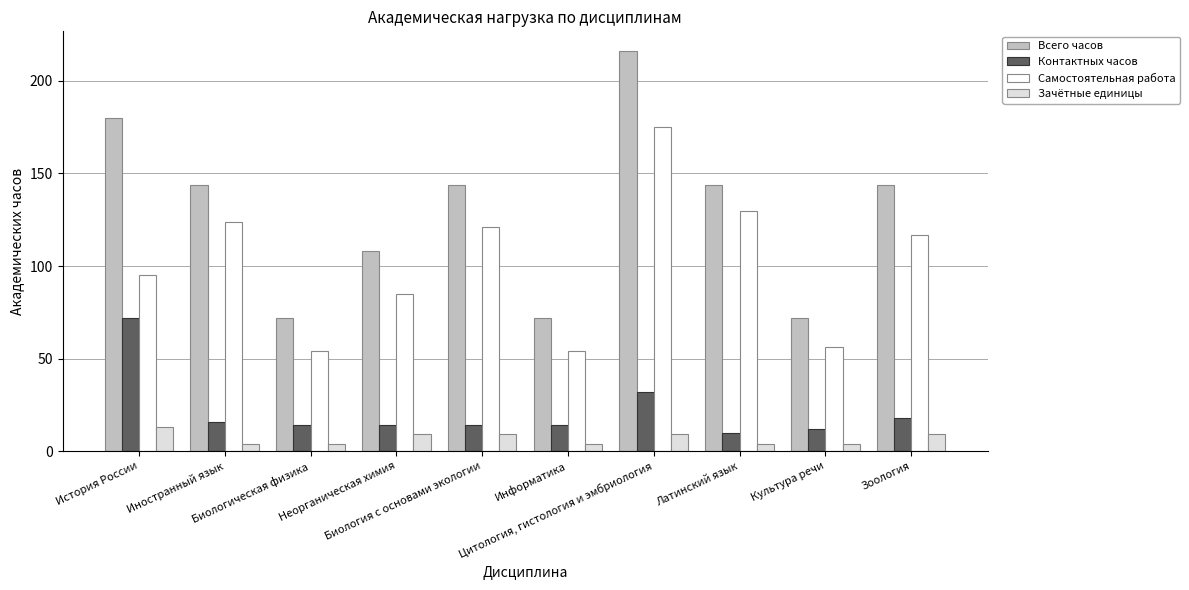

Reading right to left, transcribe all the data shown in this chart.

Всего часов: Зоология=144	Культура речи=72	Латинский язык=144	Цитология, гистология и эмбриология=216	Информатика=72	Биология с основами экологии=144	Неорганическая химия=108	Биологическая физика=72	Иностранный язык=144	История России=180
Контактных часов: Зоология=18	Культура речи=12	Латинский язык=10	Цитология, гистология и эмбриология=32	Информатика=14	Биология с основами экологии=14	Неорганическая химия=14	Биологическая физика=14	Иностранный язык=16	История России=72
Самостоятельная работа: Зоология=117	Культура речи=56	Латинский язык=130	Цитология, гистология и эмбриология=175	Информатика=54	Биология с основами экологии=121	Неорганическая химия=85	Биологическая физика=54	Иностранный язык=124	История России=95
Зачётные единицы: Зоология=9	Культура речи=4	Латинский язык=4	Цитология, гистология и эмбриология=9	Информатика=4	Биология с основами экологии=9	Неорганическая химия=9	Биологическая физика=4	Иностранный язык=4	История России=13